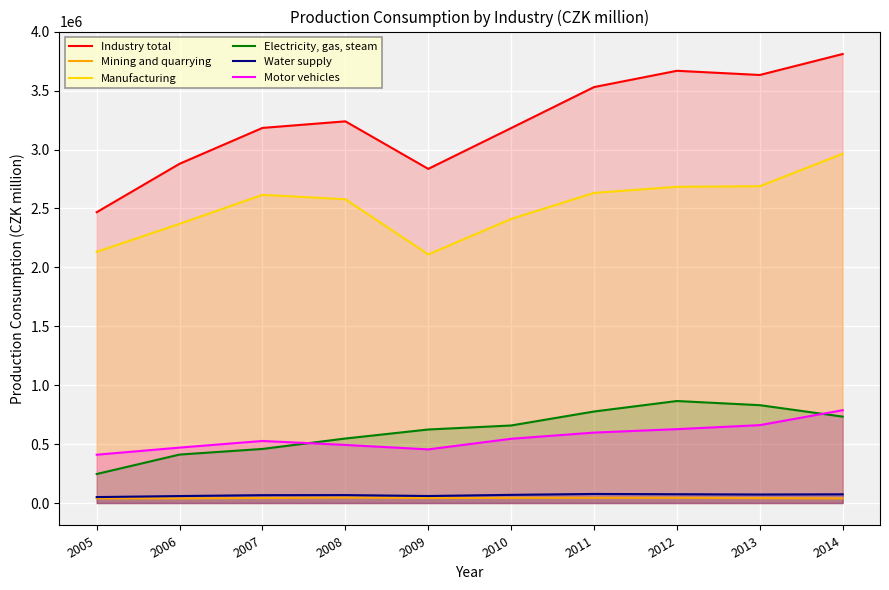

The Manufacturing series shows 516483 at 2010. True or false?

False